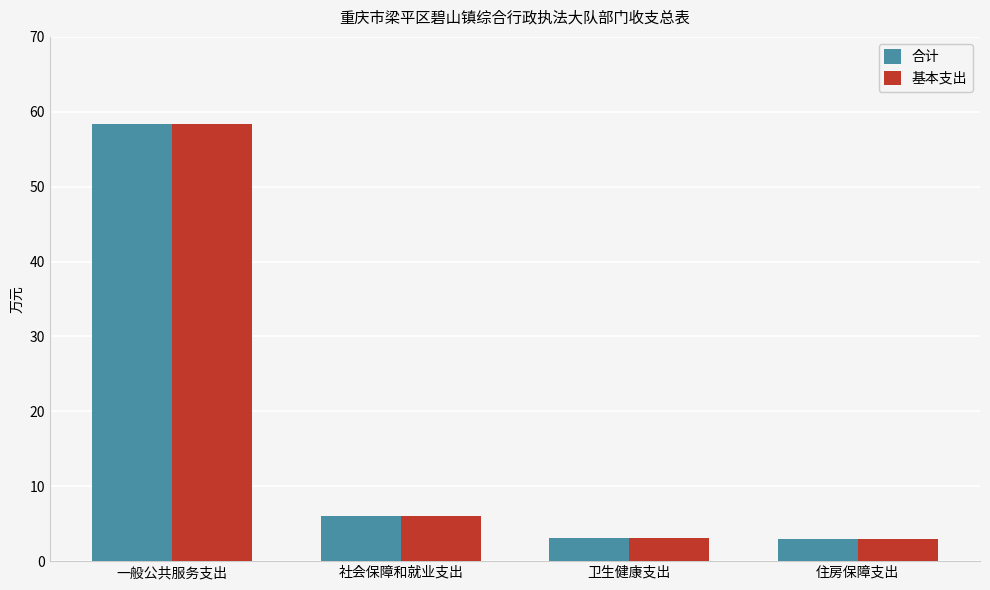

The 合计 series shows 3.0 at 住房保障支出. True or false?

True